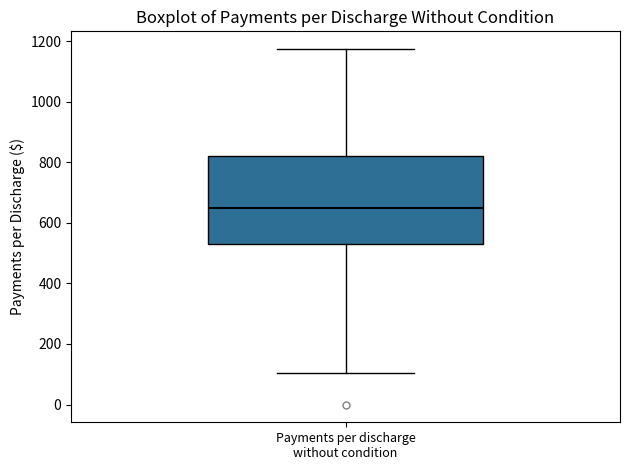

Where does the median line of the box for Payments per discharge without condition sit on the y-axis? The values are not printed on the chart, so give them approximately, as read against the axis.

640